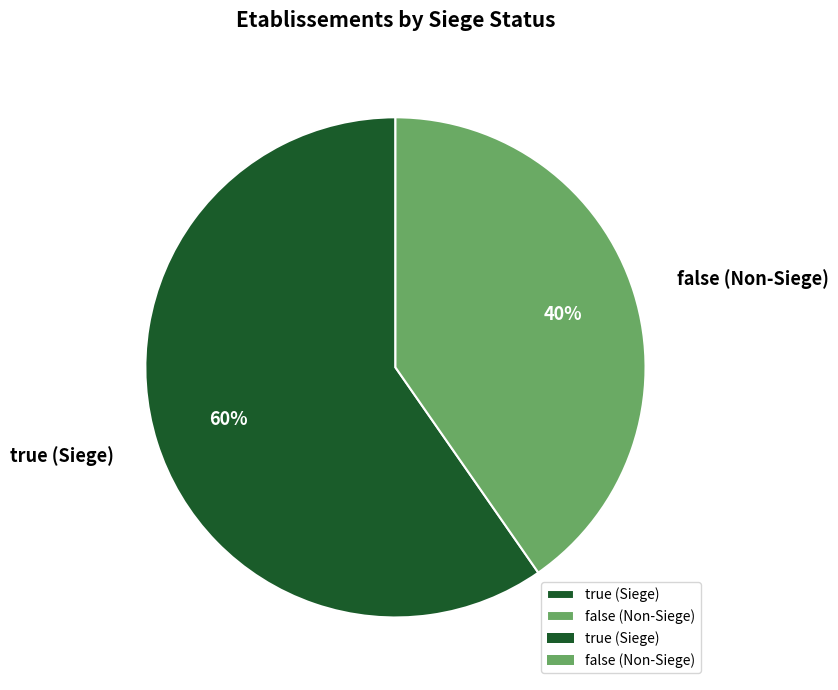

Combined, do false (Non-Siege) and true (Siege) account for over 50%?

Yes